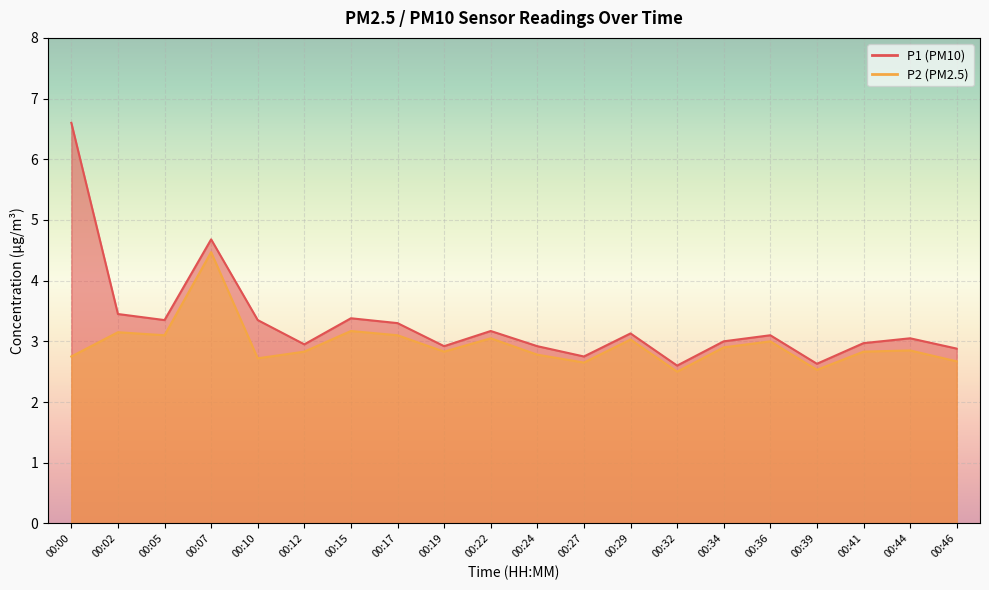

Reading left to right, what are all the values shown in this chart?

P1: 00:00=6.6	00:02=3.5	00:05=3.4	00:07=4.7	00:10=3.4	00:12=3.0	00:15=3.4	00:17=3.3	00:19=2.9	00:22=3.2	00:24=2.9	00:27=2.8	00:29=3.1	00:32=2.6	00:34=3.0	00:36=3.1	00:39=2.6	00:41=3.0	00:44=3.0	00:46=2.9
P2: 00:00=2.8	00:02=3.1	00:05=3.1	00:07=4.5	00:10=2.7	00:12=2.8	00:15=3.2	00:17=3.1	00:19=2.8	00:22=3.0	00:24=2.8	00:27=2.6	00:29=3.0	00:32=2.5	00:34=2.9	00:36=3.0	00:39=2.5	00:41=2.8	00:44=2.9	00:46=2.7